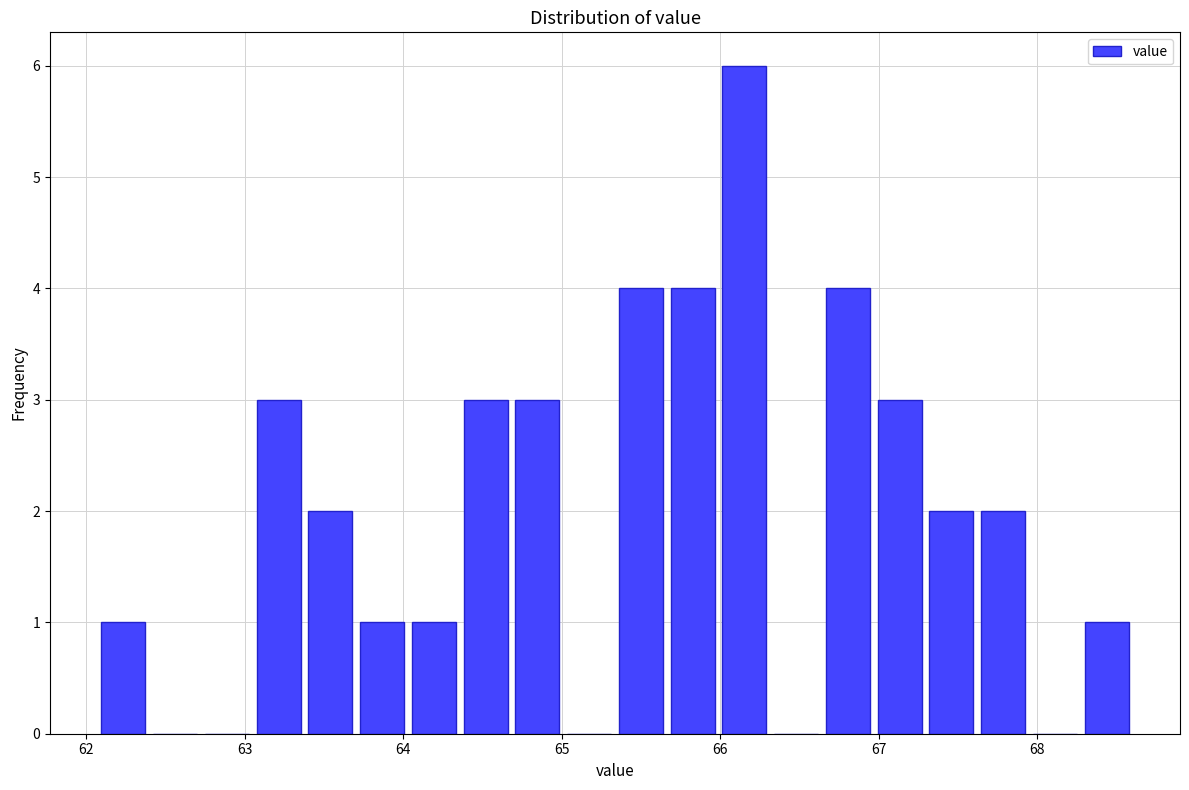

Read against the x-axis, roughly where is the centre of the tallest bar?

66.2